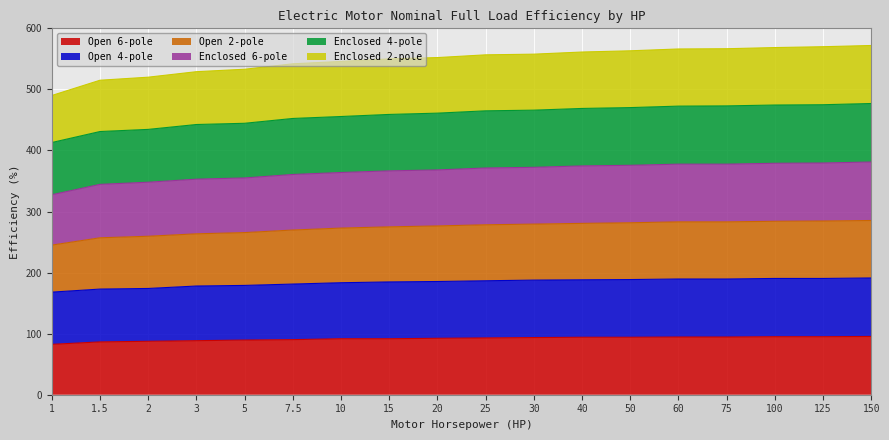

Rank the series at 50 from lowest to highest value.

Open 6-pole, Open 4-pole, Enclosed 2-pole, Open 2-pole, Enclosed 4-pole, Enclosed 6-pole